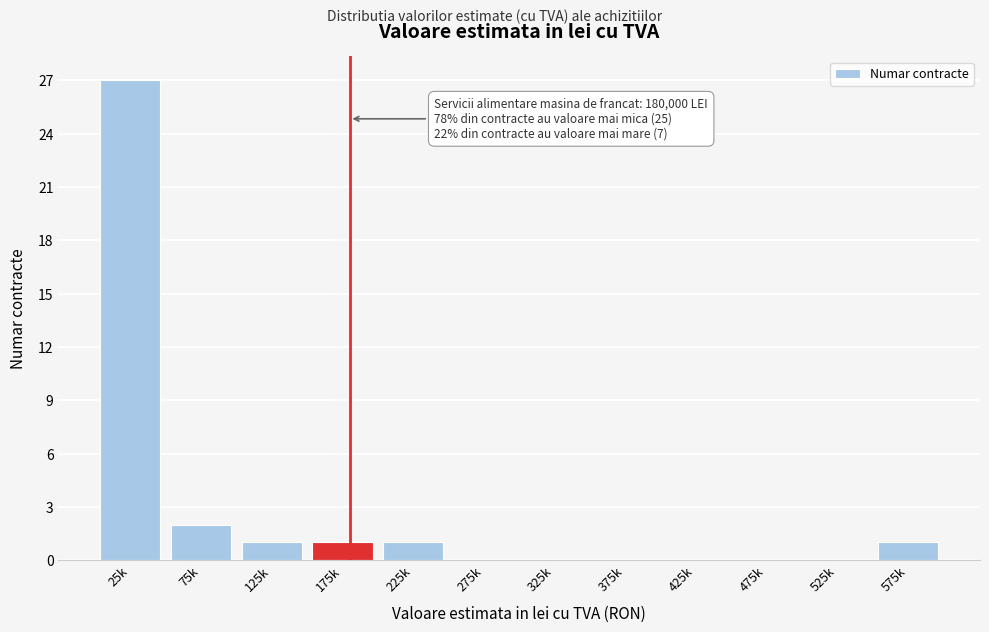

Reading left to right, list all the values displayed in this chart.

25k=27	75k=2	125k=1	175k=1	225k=1	275k=0	325k=0	375k=0	425k=0	475k=0	525k=0	575k=1